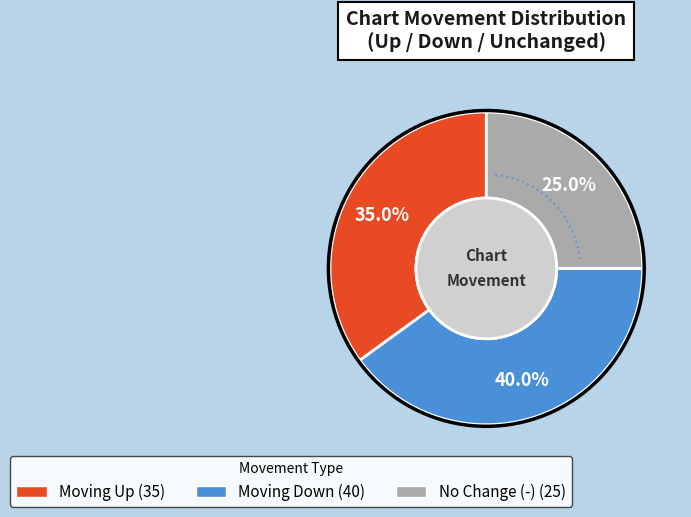

Is it true that down is 46% of the pie?

False